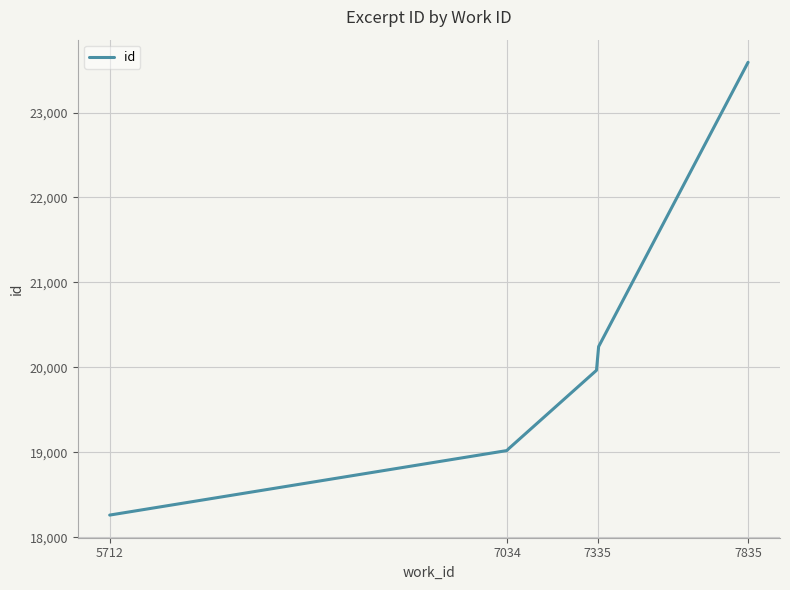

What is the smallest value displayed?

18262.0